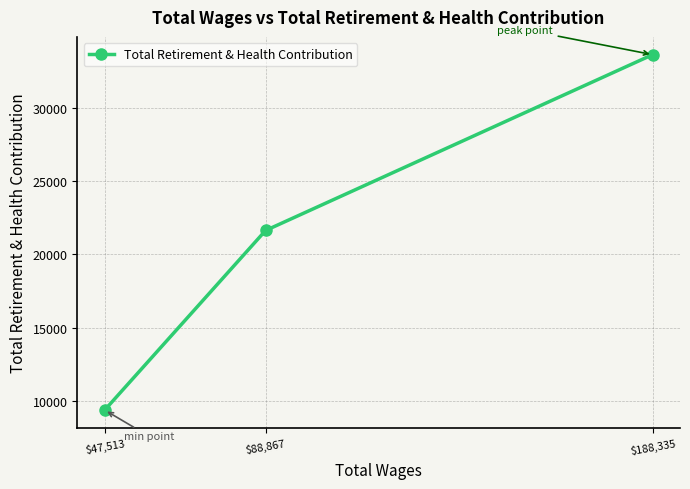

True or false: the data shows 21619 at $88,867.

True